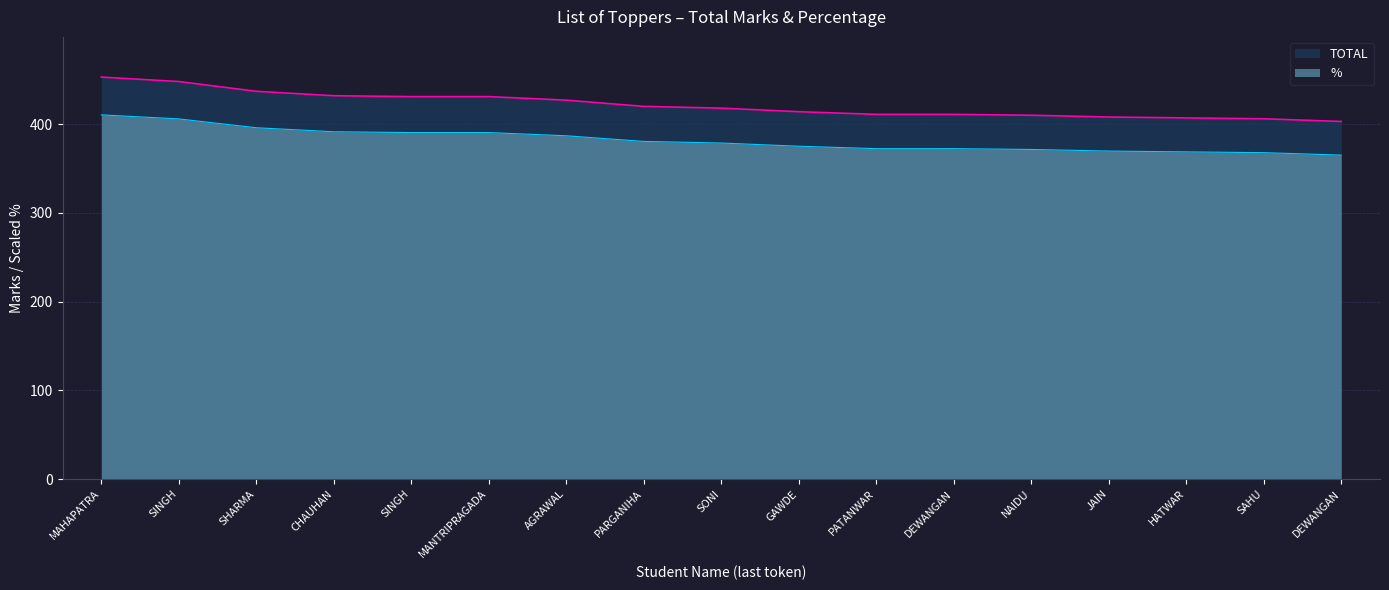

True or false: % has more than 0 interior local peaks.

False